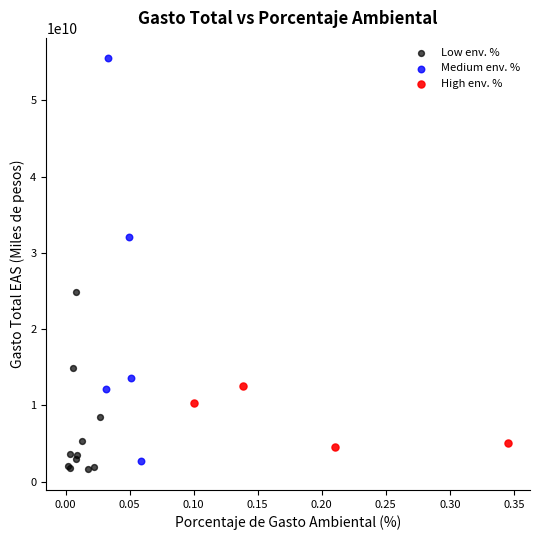

Which series has the largest Y range (max minus min)?

Medium env. %